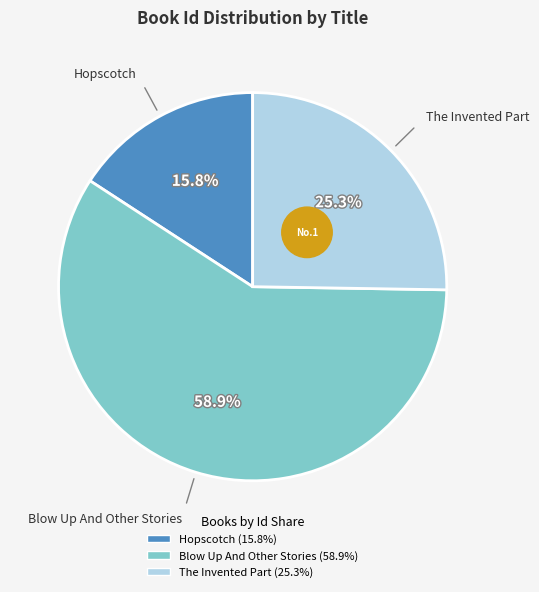

What is the total percentage of Blow Up And Other Stories and The Invented Part?

84.2%